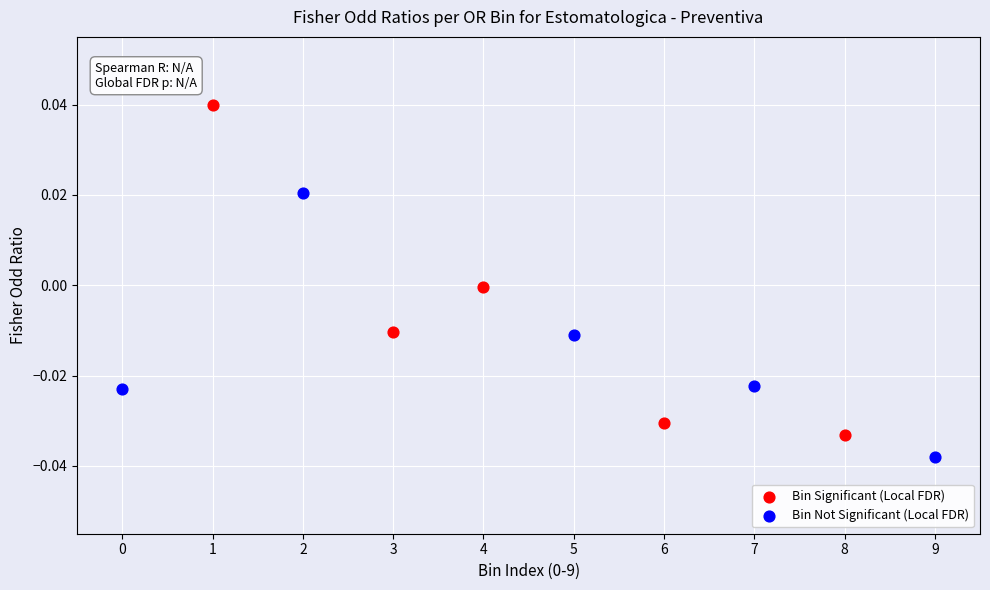

Which series reaches the maximum Y coordinate?

Bin Significant (Local FDR)